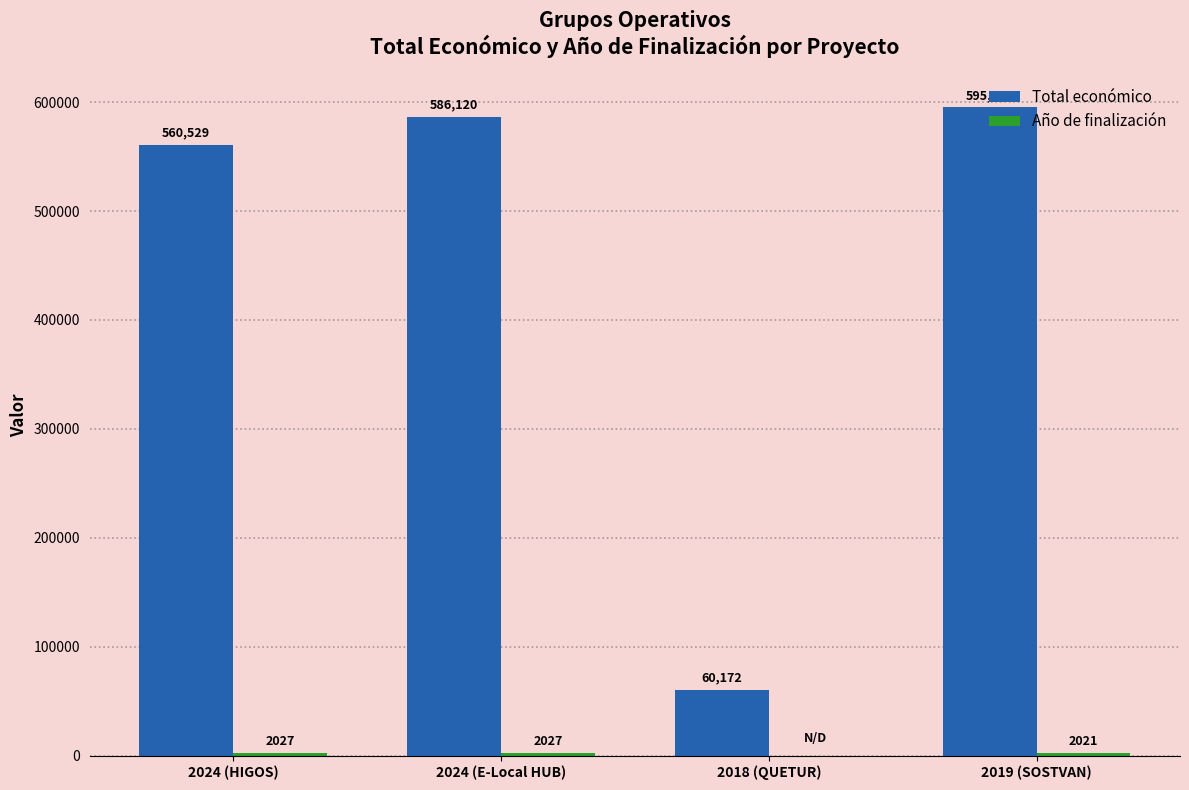

How many series are shown in this chart?

2